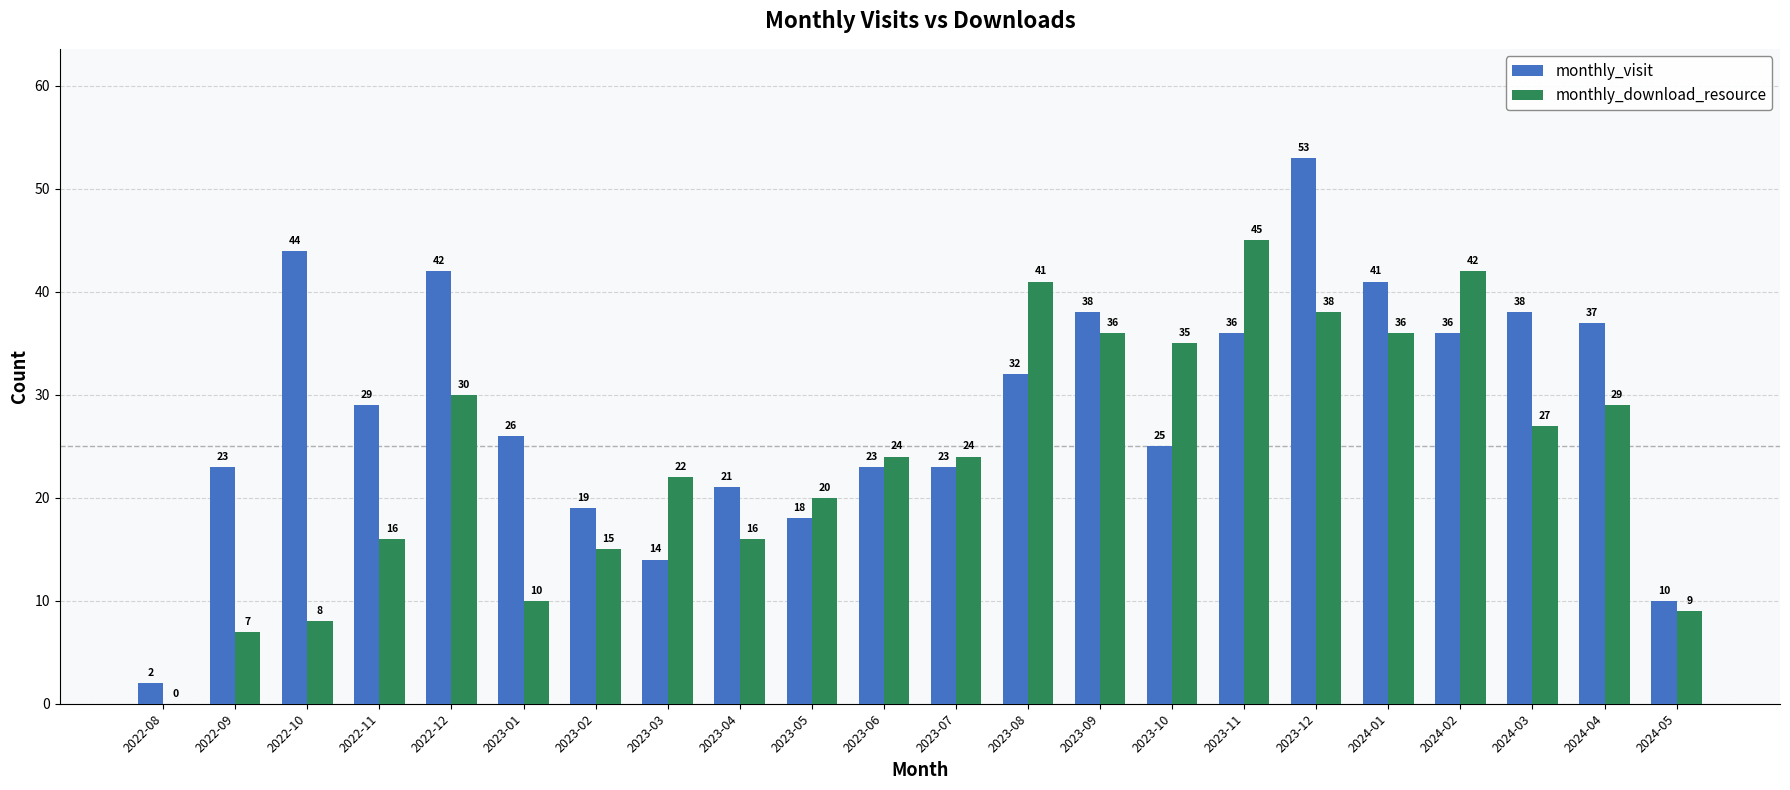

Reading left to right, what are all the values shown in this chart?

monthly_visit: 2022-08=2	2022-09=23	2022-10=44	2022-11=29	2022-12=42	2023-01=26	2023-02=19	2023-03=14	2023-04=21	2023-05=18	2023-06=23	2023-07=23	2023-08=32	2023-09=38	2023-10=25	2023-11=36	2023-12=53	2024-01=41	2024-02=36	2024-03=38	2024-04=37	2024-05=10
monthly_download_resource: 2022-08=0	2022-09=7	2022-10=8	2022-11=16	2022-12=30	2023-01=10	2023-02=15	2023-03=22	2023-04=16	2023-05=20	2023-06=24	2023-07=24	2023-08=41	2023-09=36	2023-10=35	2023-11=45	2023-12=38	2024-01=36	2024-02=42	2024-03=27	2024-04=29	2024-05=9